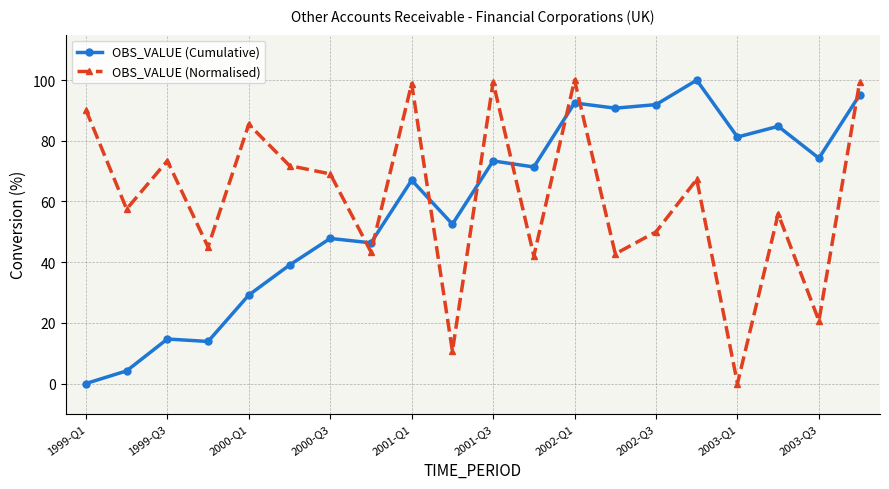

Does the chart have visible grid lines?

Yes